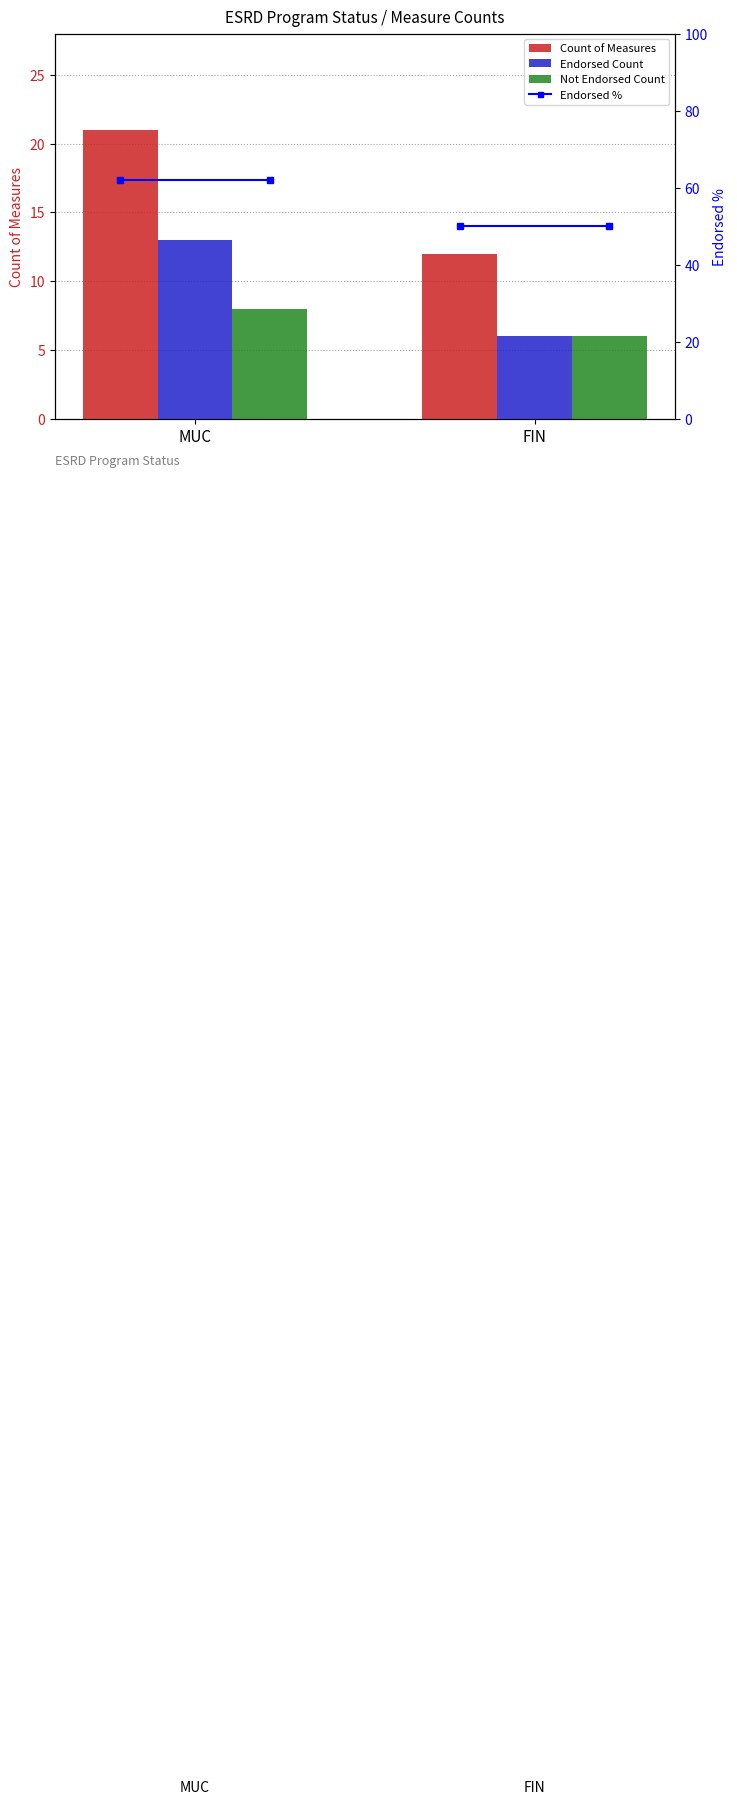

What is the difference between the maximum and minimum values in the Endorsed Count series?

7.0